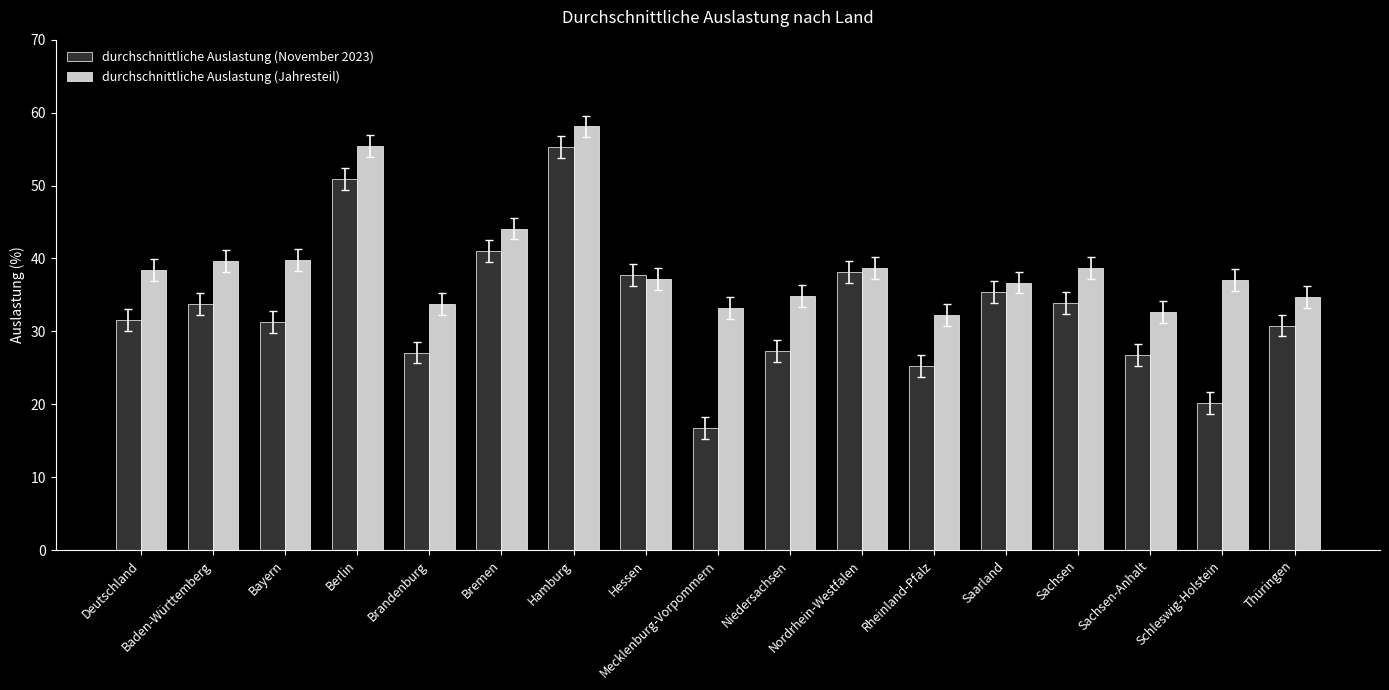

What is the value of the durchschnittliche Auslastung (November 2023) bar at the 17th from the left?

30.8